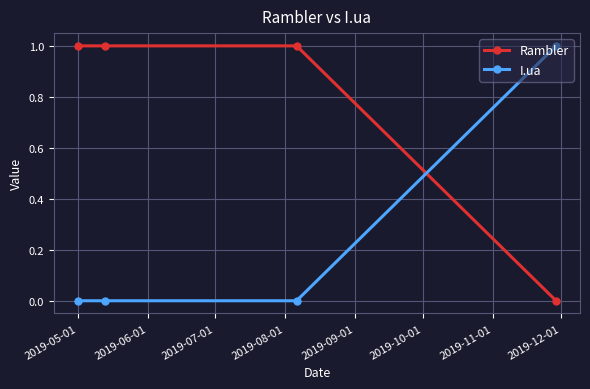

Rank the series by their average value, from highest to lowest.

Rambler, I.ua